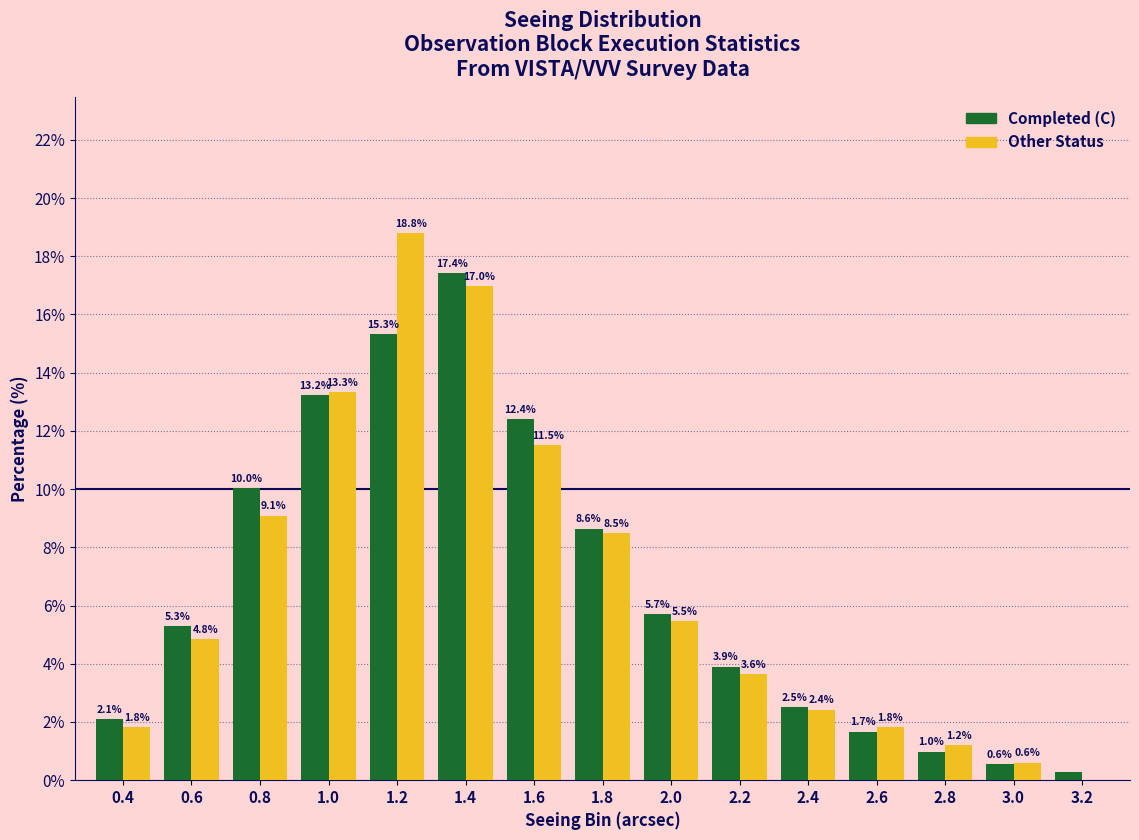

Is it true that Other Status equals 1.8 at 2.6?

True